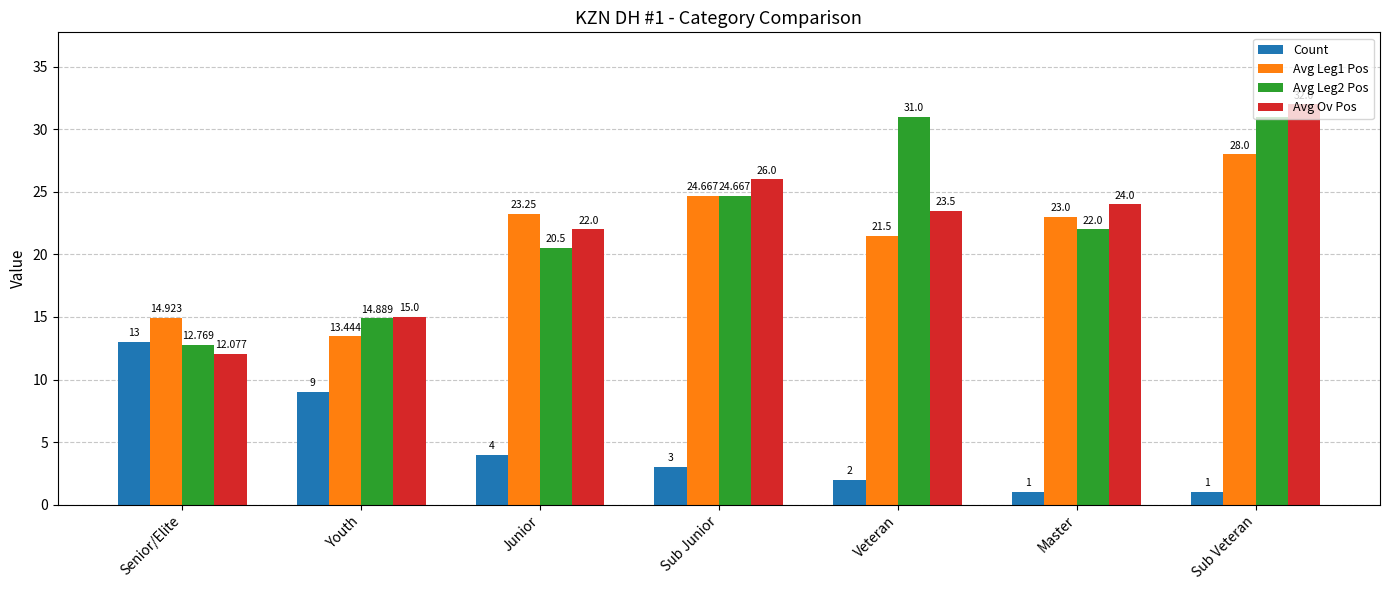

Where is Avg Leg2 Pos nearest to the value 21?

Junior